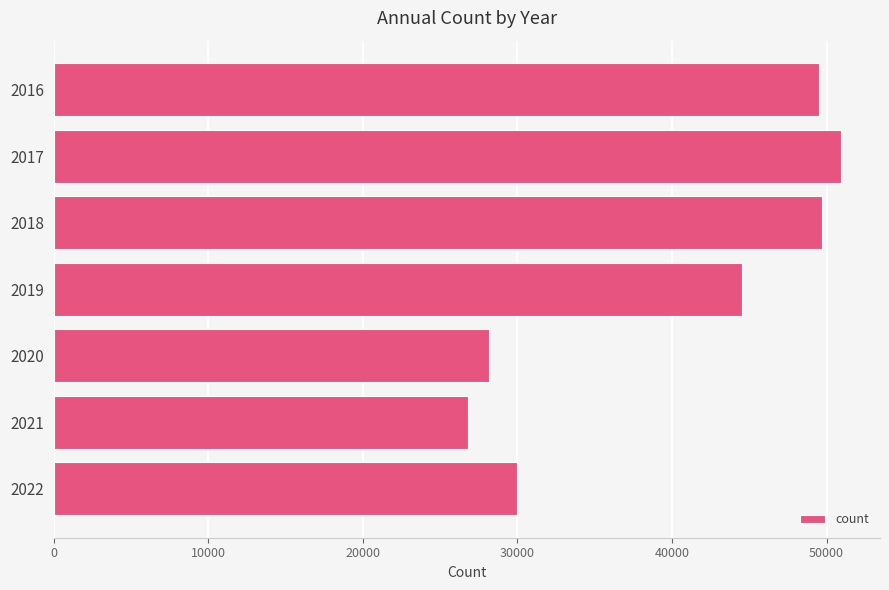

The chart shows a value of 44522 at 2019. True or false?

True